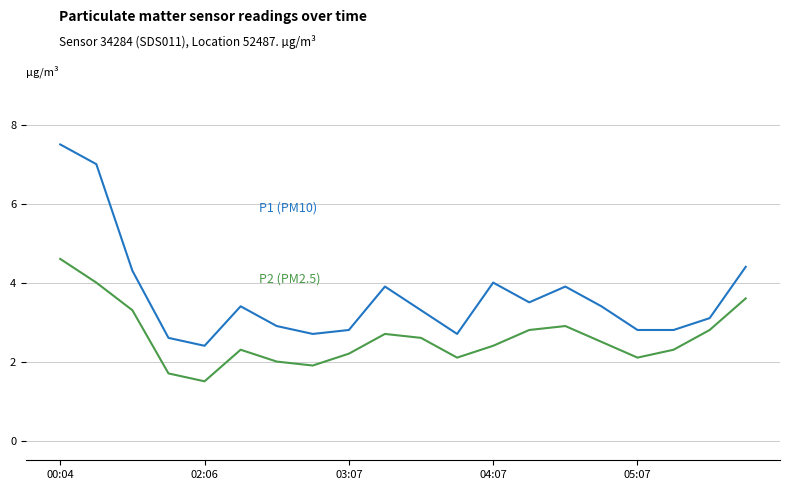

What is the greatest value displayed?

7.5